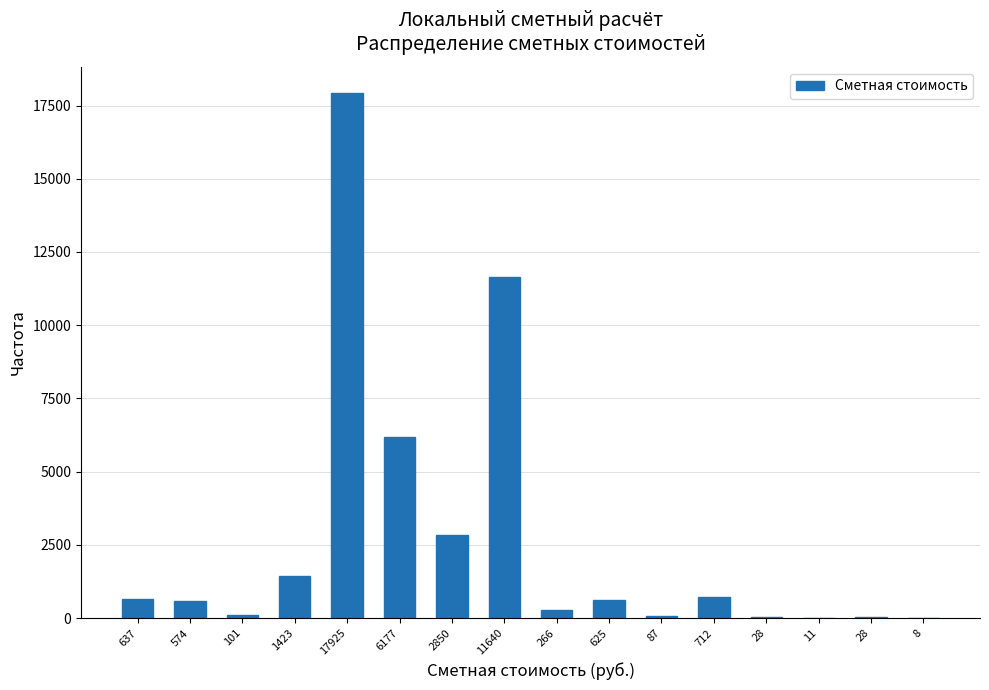

How many data points are above 624?

8